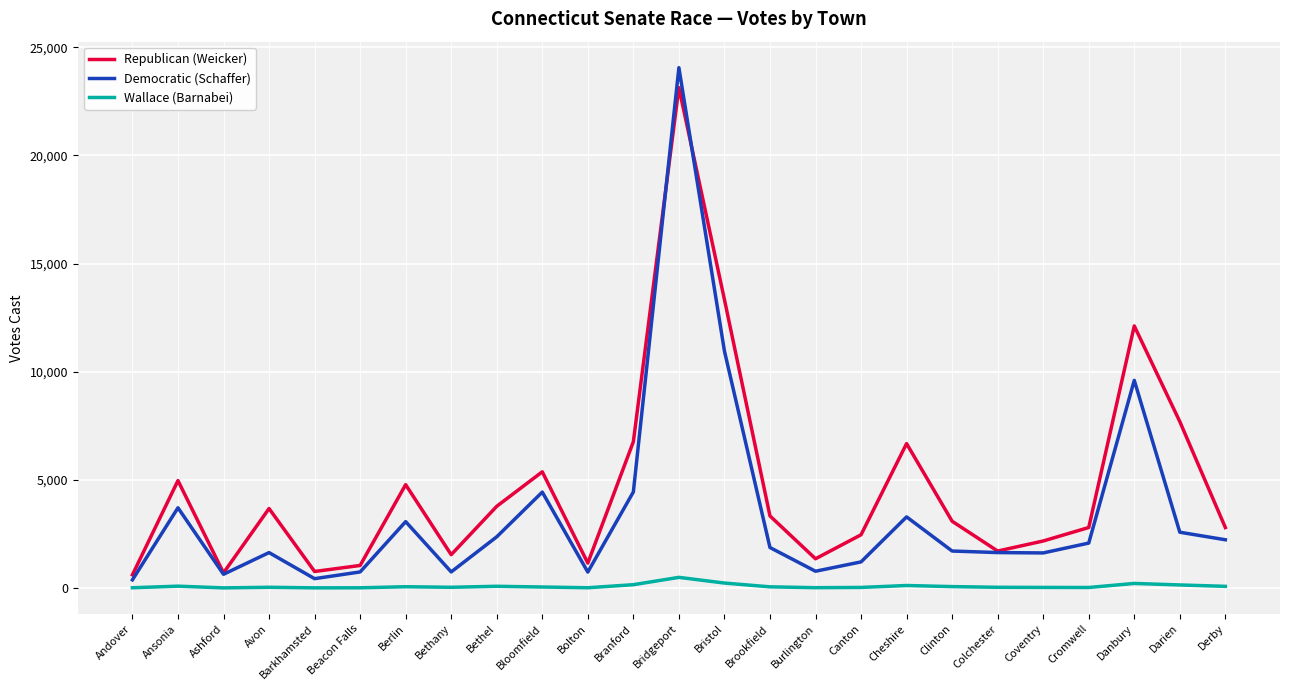

Which series changed the most between Cromwell and Darien?

Republican (Weicker)